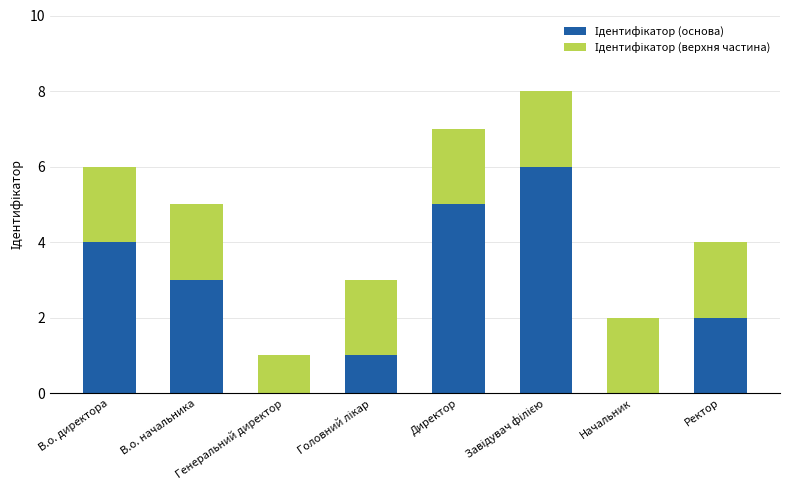

Does the chart contain stacked bars?

Yes